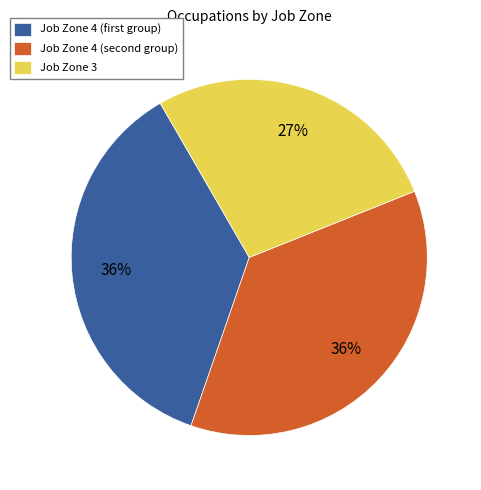

Is it true that Job Zone 3 is 27% of the pie?

True